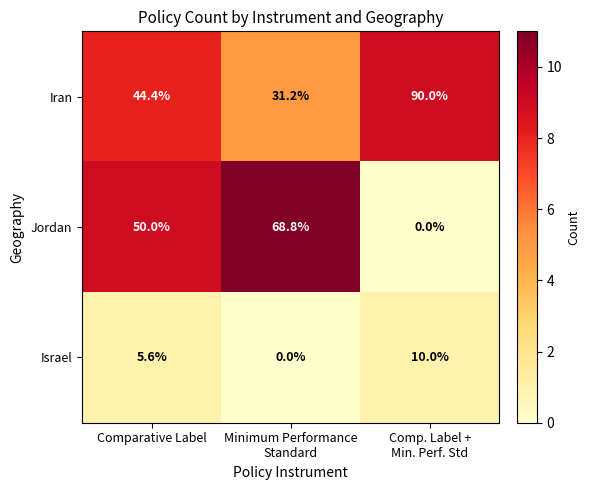

Rank the series by their average value, from lowest to highest.

Israel, Jordan, Iran